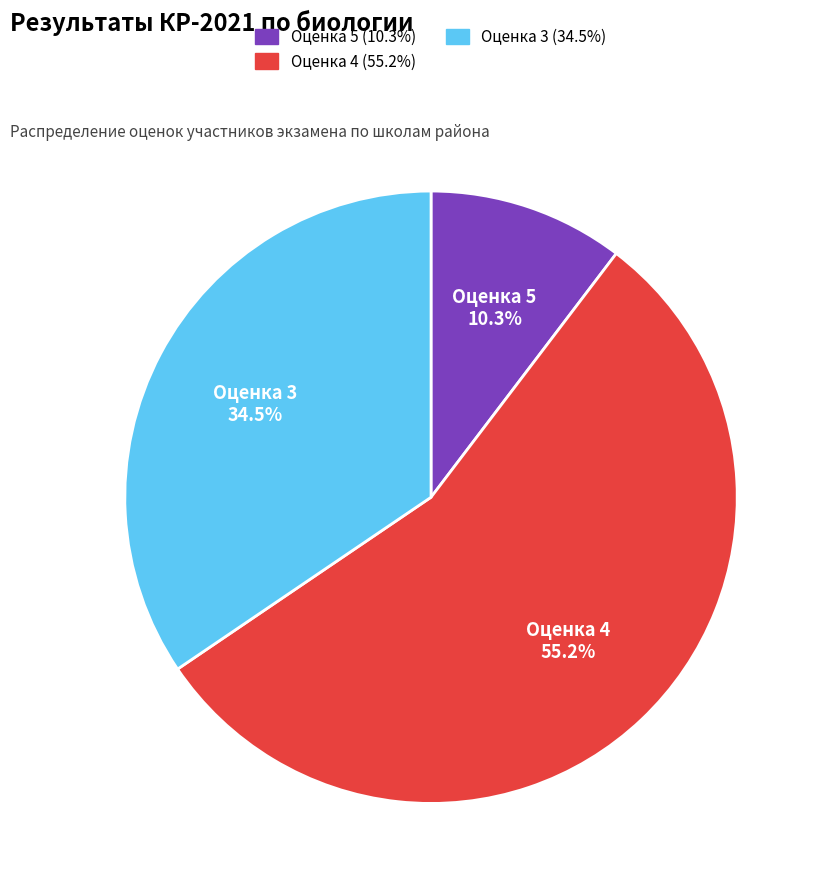

Which category has the smallest portion of the pie?

Оценка 5